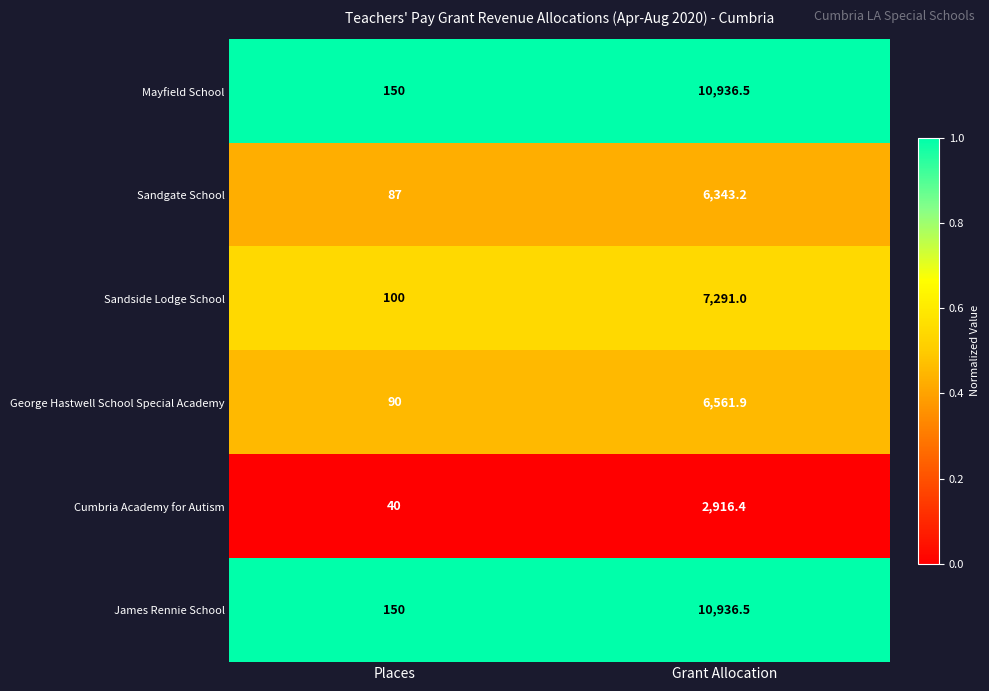

What is the total value across all series at Places?

617.0